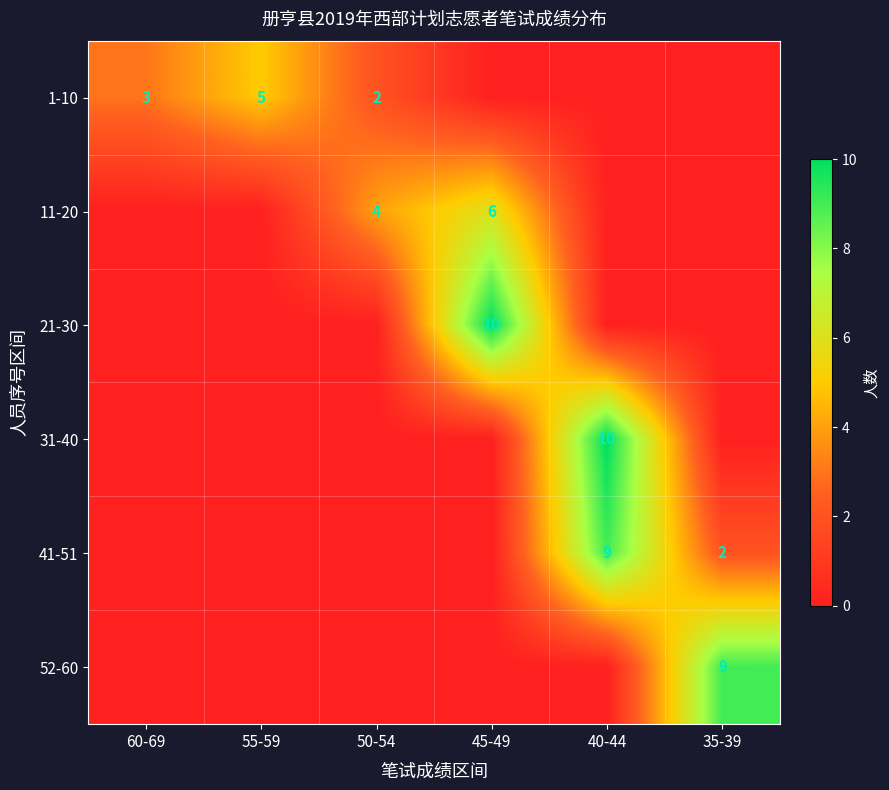

True or false: 1-10 has a value of 5 at 55-59.

True